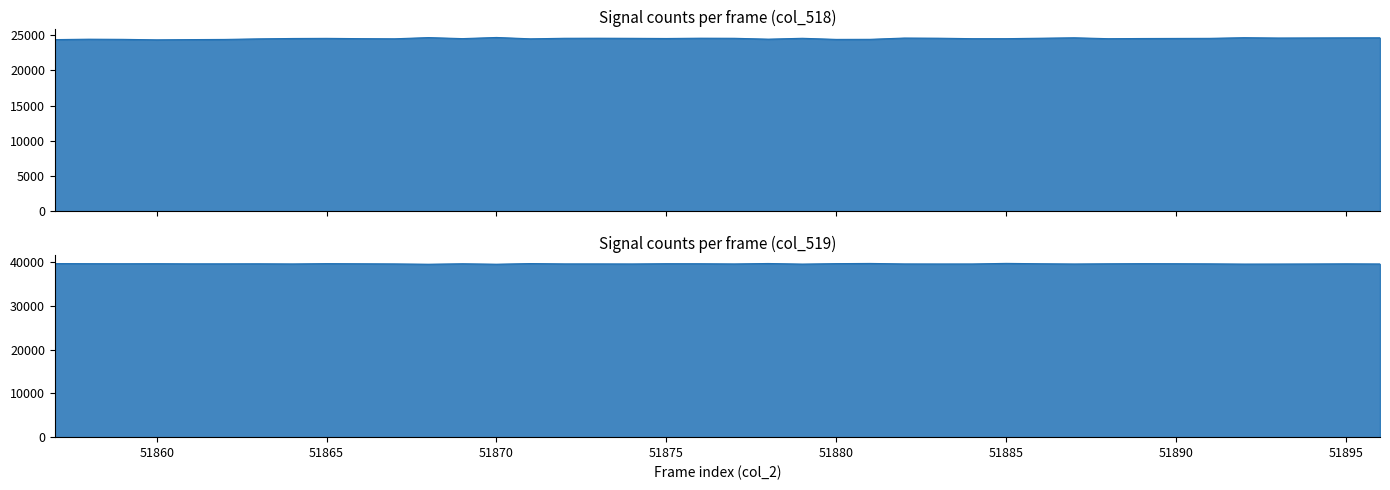

Rank the series by their maximum value, from highest to lowest.

col_519, col_518